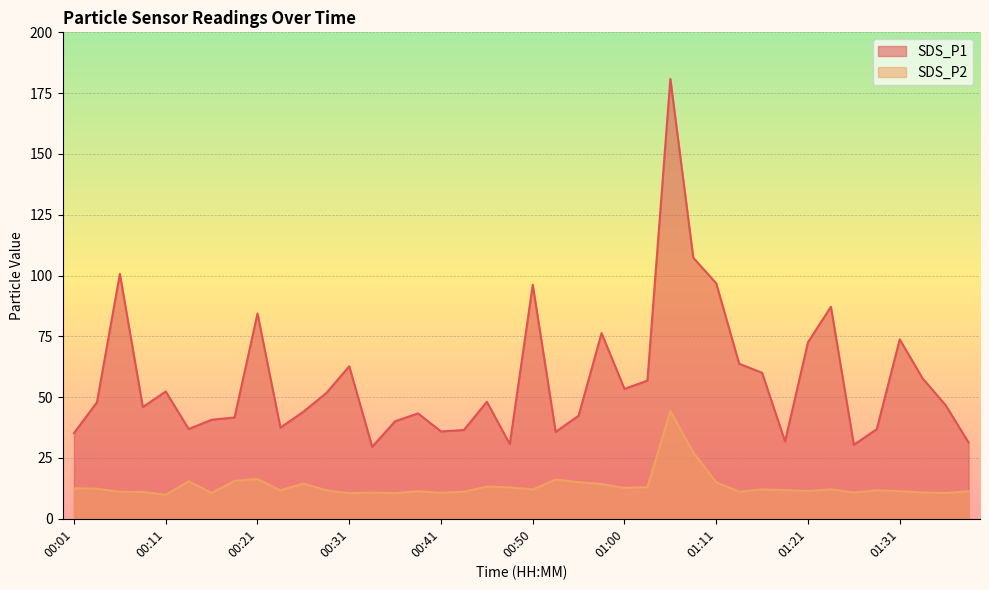

Reading right to left, what are all the values shown in this chart?

SDS_P1: 01:38=31.4	01:36=46.7	01:33=57.7	01:31=73.8	01:28=36.8	01:26=30.4	01:23=87.2	01:21=72.6	01:18=31.8	01:16=60.0	01:13=63.7	01:11=96.8	01:08=107.3	01:05=180.8	01:03=56.8	01:00=53.4	00:58=76.3	00:55=42.4	00:53=35.7	00:50=96.2	00:48=30.7	00:46=48.1	00:43=36.5	00:41=35.9	00:38=43.3	00:36=40.1	00:33=29.6	00:31=62.7	00:28=51.7	00:26=44.0	00:23=37.5	00:21=84.4	00:18=41.7	00:16=40.7	00:13=36.9	00:11=52.3	00:09=45.9	00:06=100.7	00:04=47.9	00:01=35.2
SDS_P2: 01:38=11.3	01:36=10.6	01:33=10.8	01:31=11.4	01:28=11.7	01:26=10.8	01:23=12.1	01:21=11.4	01:18=11.8	01:16=12.1	01:13=11.2	01:11=15.0	01:08=27.3	01:05=44.3	01:03=13.0	01:00=12.7	00:58=14.3	00:55=15.1	00:53=16.1	00:50=12.1	00:48=12.9	00:46=13.2	00:43=11.1	00:41=10.7	00:38=11.3	00:36=10.5	00:33=10.8	00:31=10.5	00:28=11.7	00:26=14.5	00:23=11.7	00:21=16.4	00:18=15.6	00:16=10.6	00:13=15.4	00:11=9.9	00:09=11.0	00:06=11.1	00:04=12.4	00:01=12.5